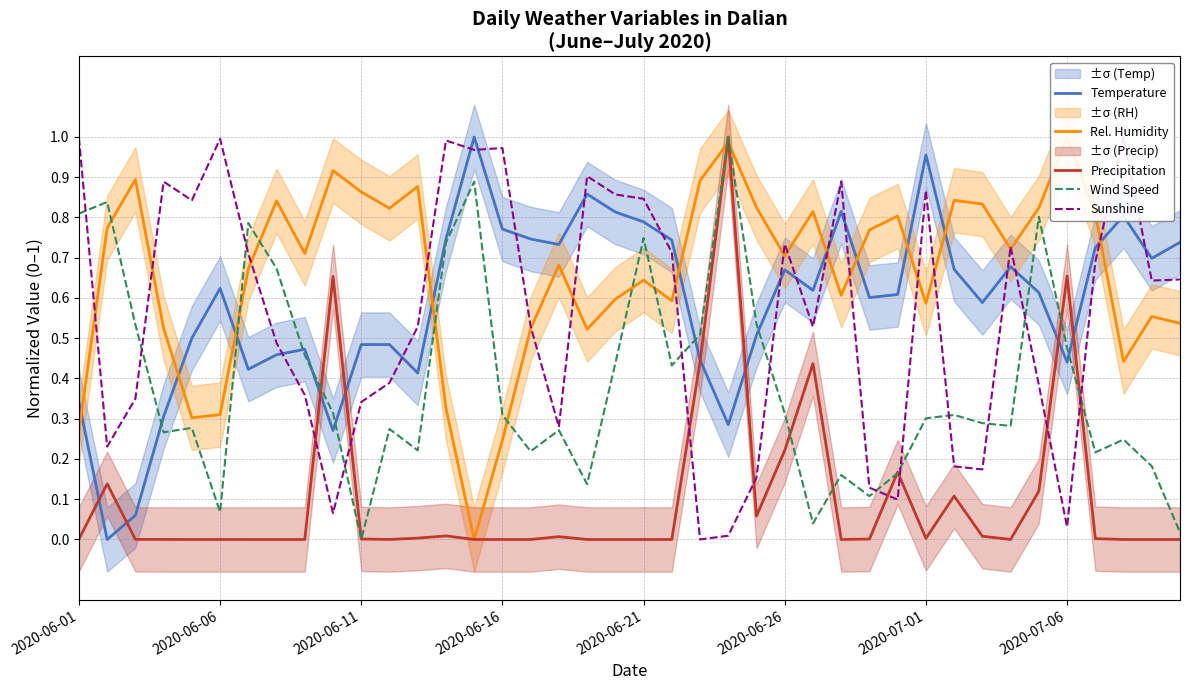

How many lines are shown in the chart?

5